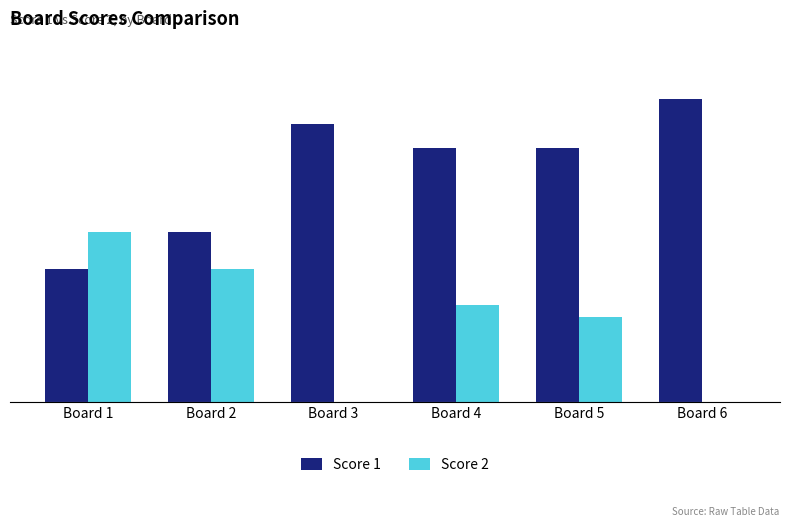

Which has a higher value, Board 2 or Board 5?

Board 5